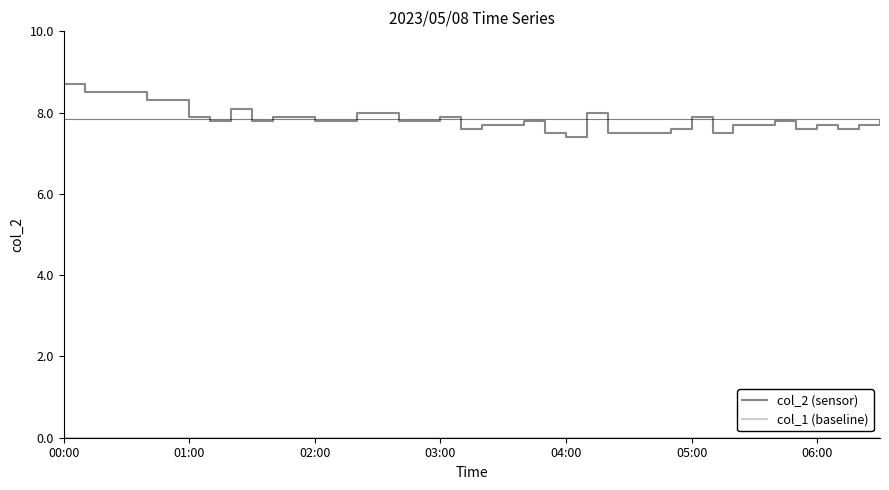

What is the maximum value shown in the chart?

8.7